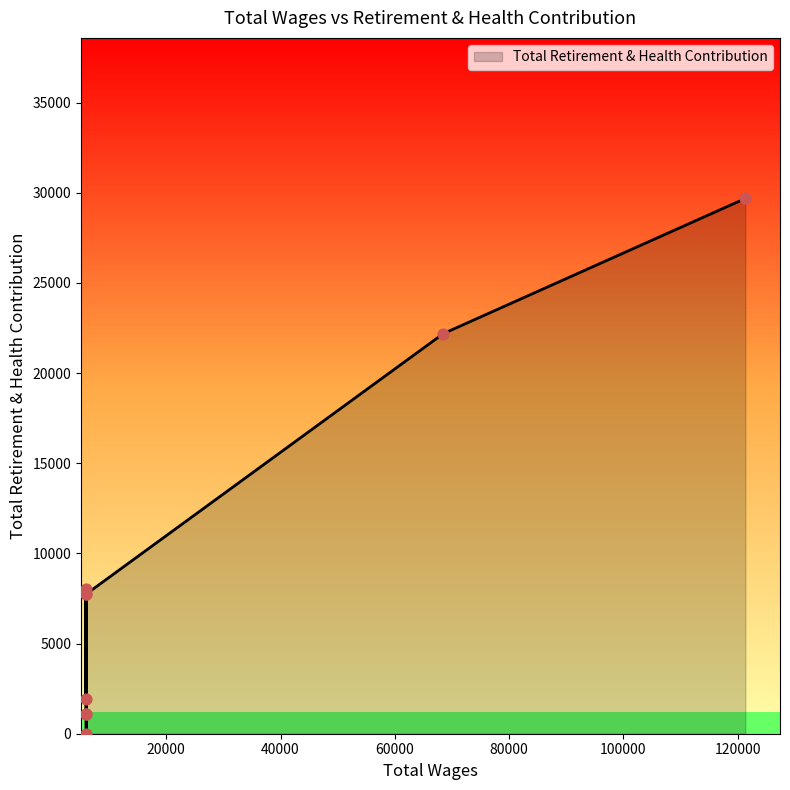

Between 121324.0 and 6000.0, which is larger?

121324.0